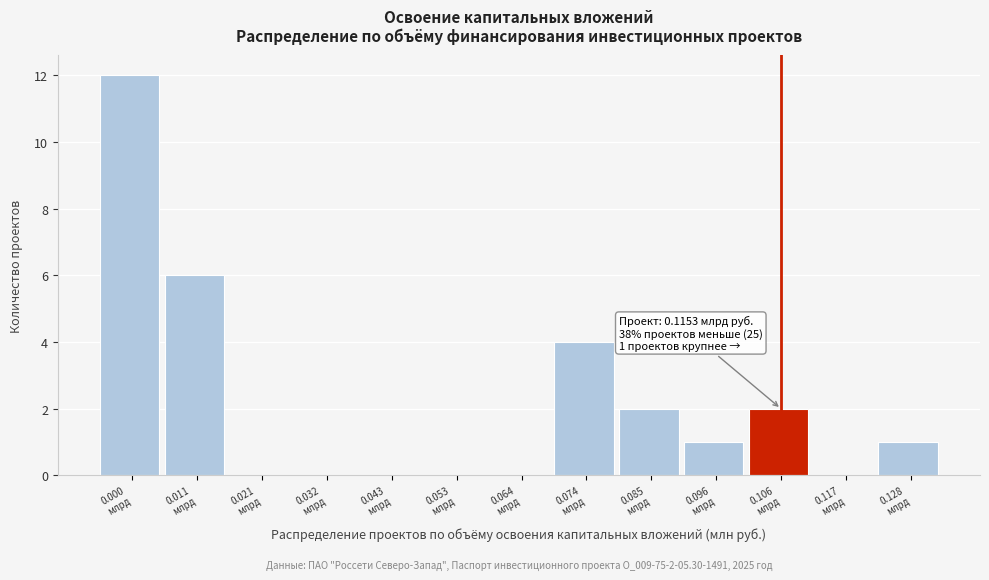

What is the maximum value shown in the chart?

12